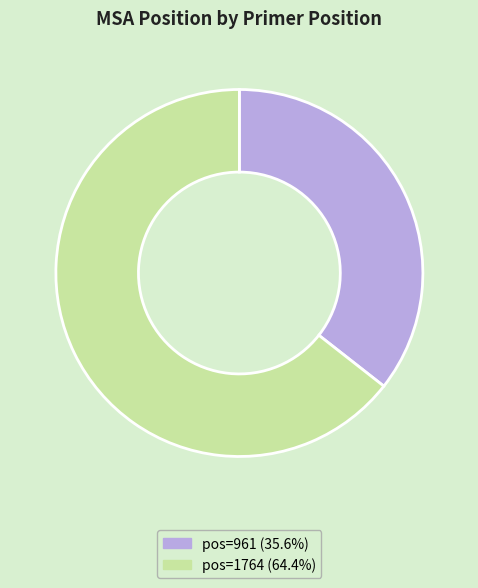

Combined, do pos=961 (35.6%) and pos=1764 (64.4%) account for over 50%?

Yes